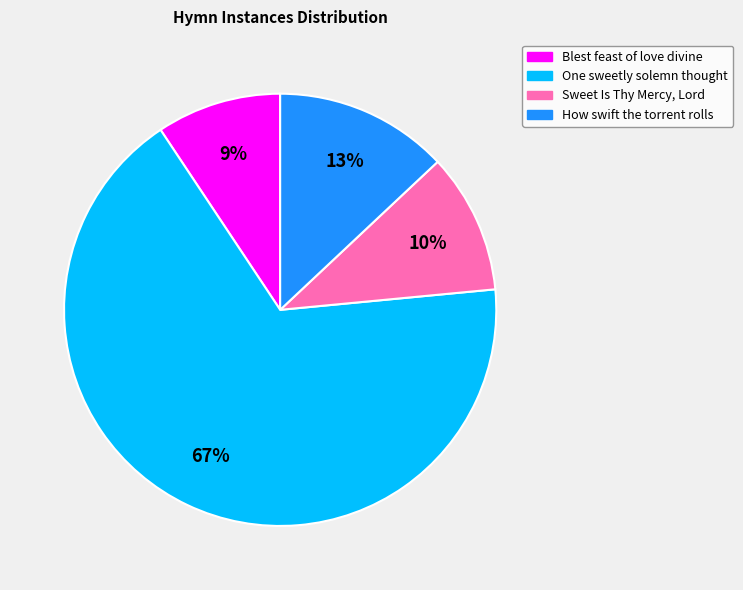

Rank the categories by value from lowest to highest.

Blest feast of love divine, Sweet Is Thy Mercy, Lord, How swift the torrent rolls, One sweetly solemn thought